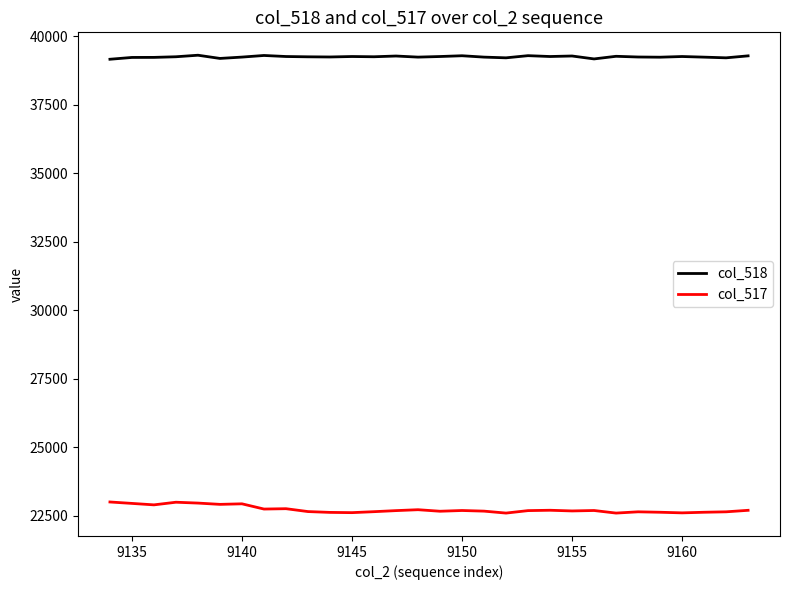

True or false: col_517 and col_518 intersect in this chart.

False